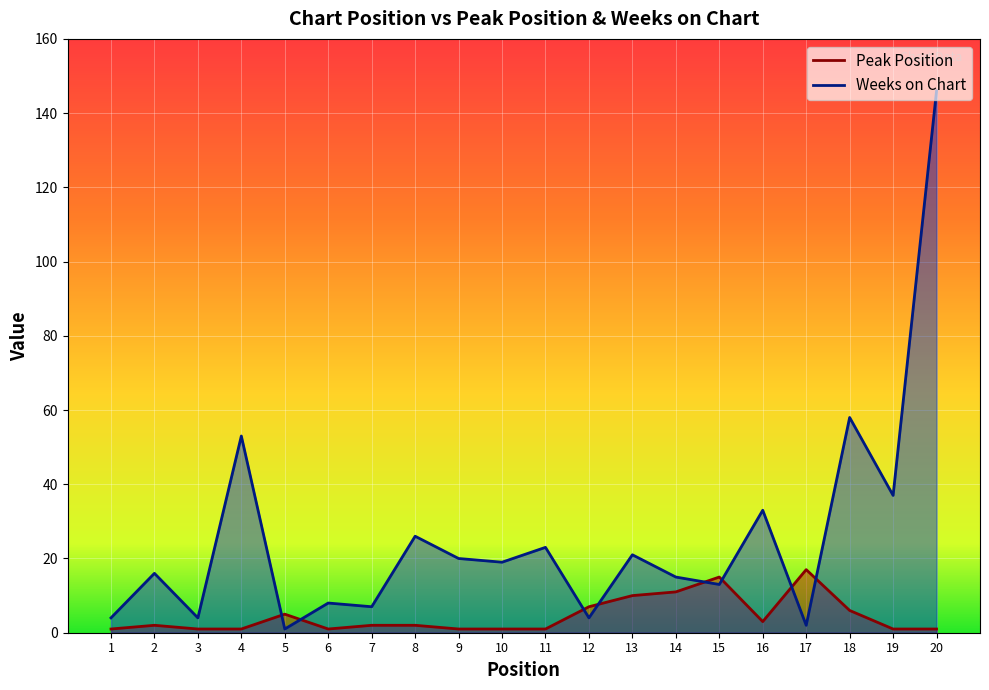

Which label corresponds to the smallest value in the chart?

1